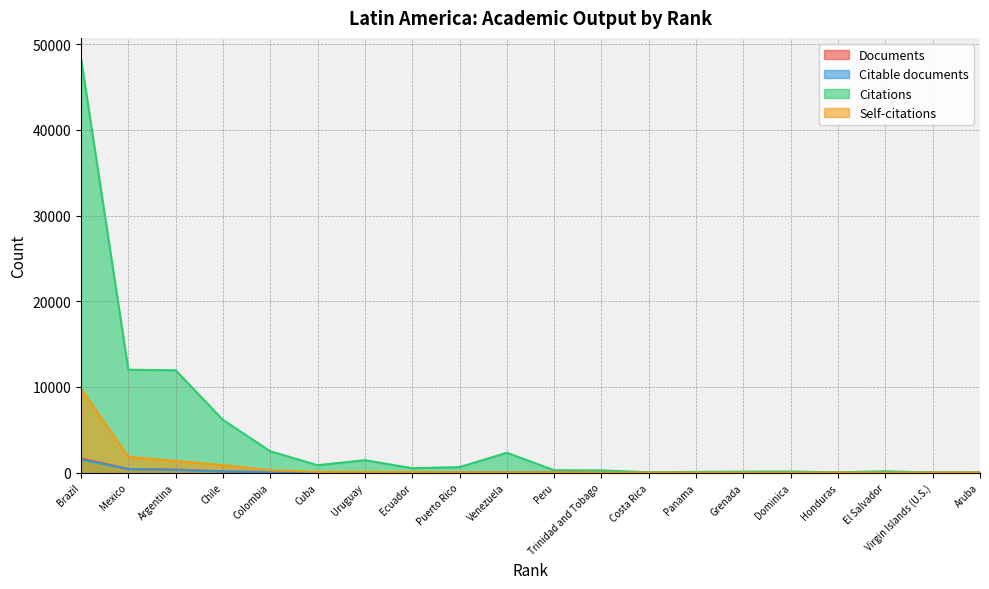

At which category is the sum across all series the highest?

Brazil